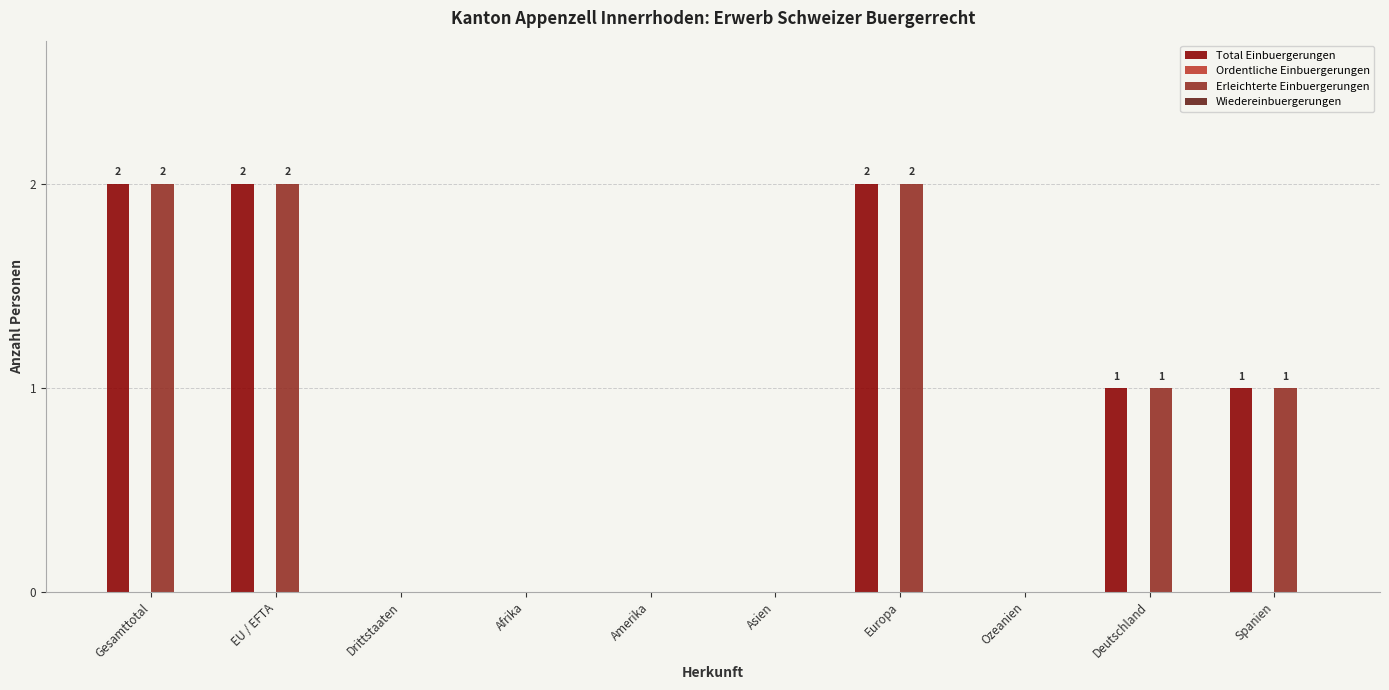

At which label does Erleichterte Einbuergerungen first exceed 1?

Gesamttotal